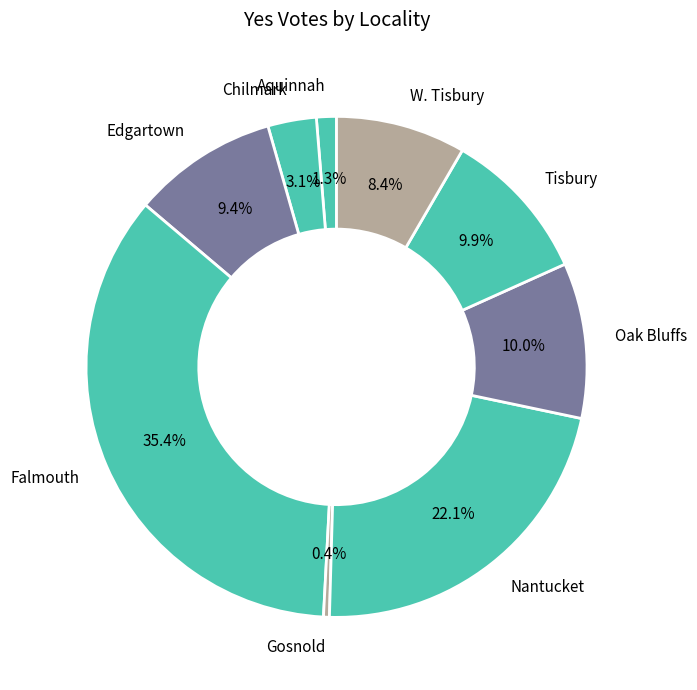

What is the largest slice in the pie chart?

Falmouth